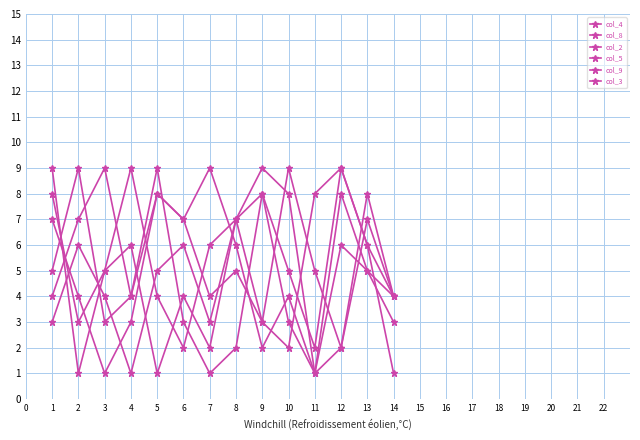

What is the value of the col_8 point at the 12th from the left?

2